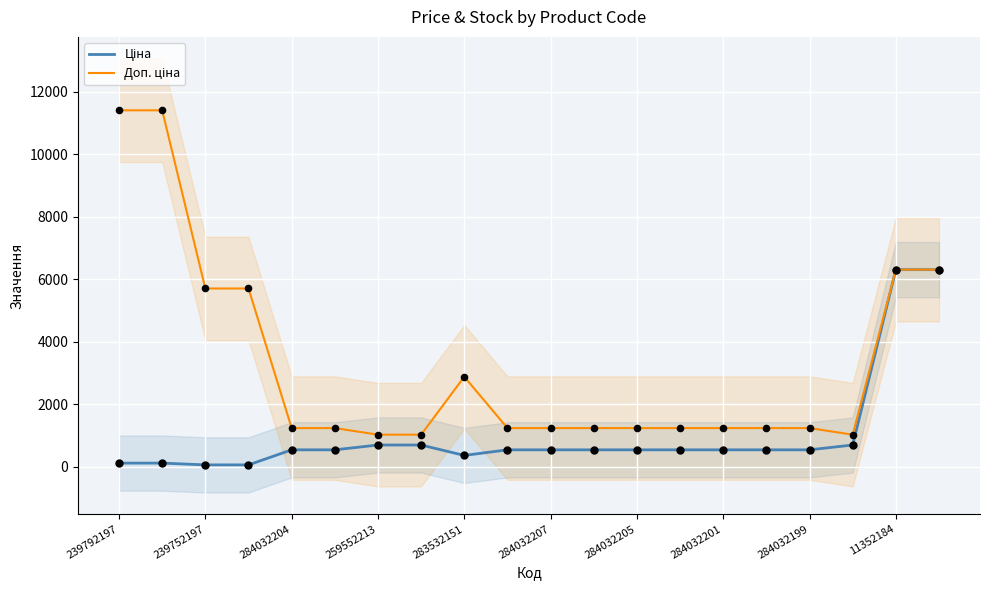

Which series has the largest Y range (max minus min)?

Доп. ціна